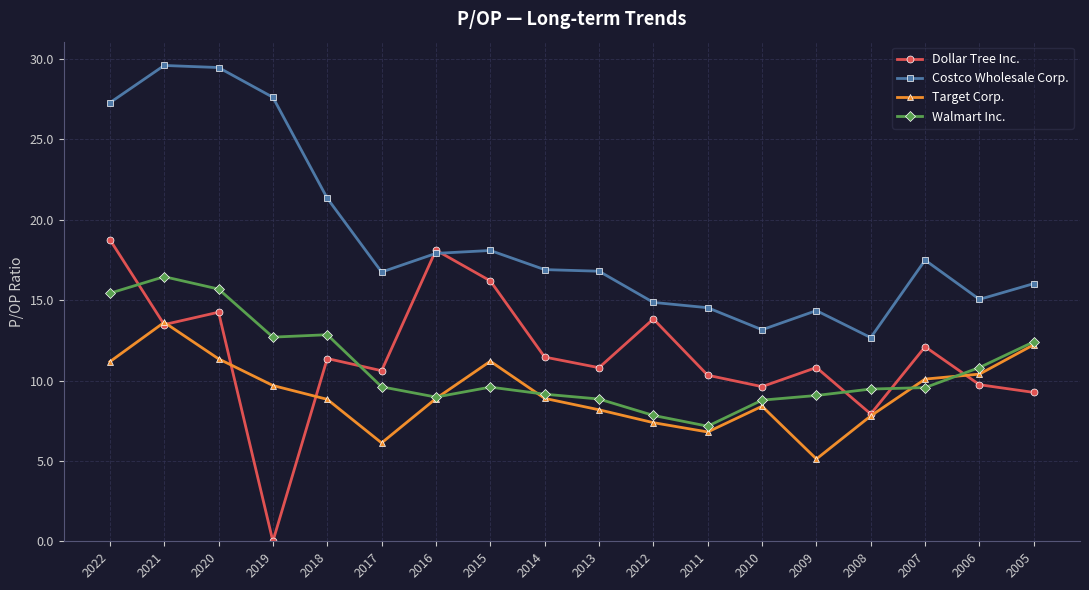

Does the chart have visible grid lines?

Yes